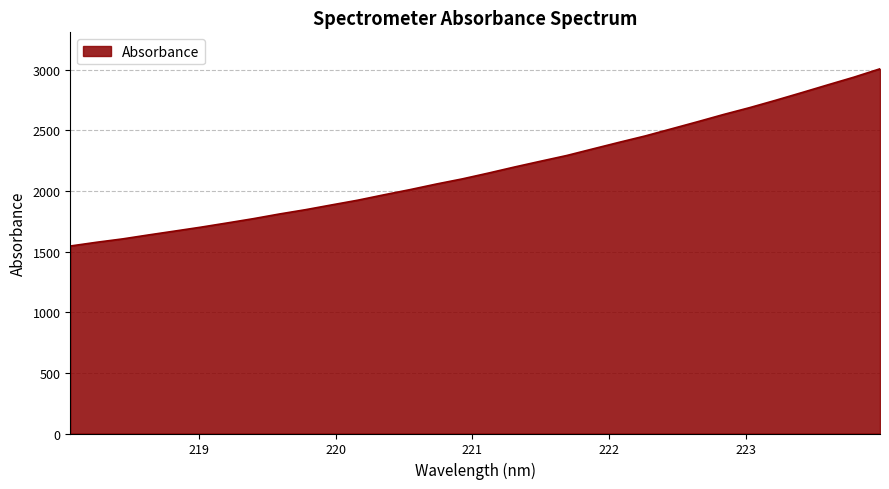

What is the difference between the maximum and minimum values?

1461.4